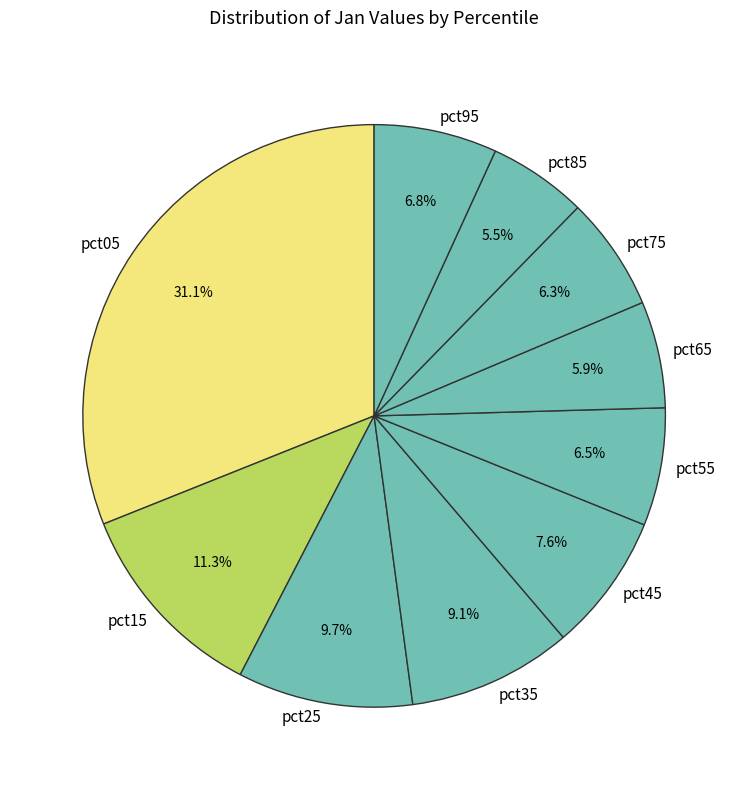

Between pct95 and pct65, which is larger?

pct95